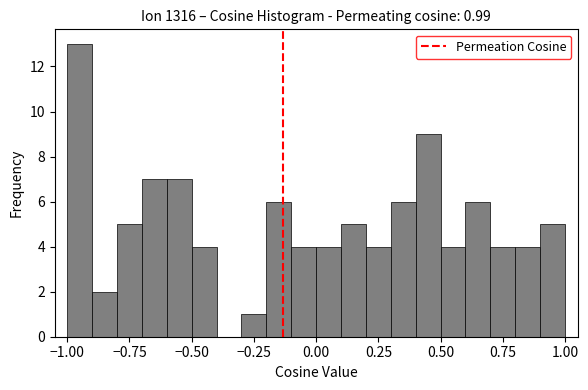

Around what value on the x-axis is the tallest bar? Give the approximate position of its centre, as read against the axis.

-0.95